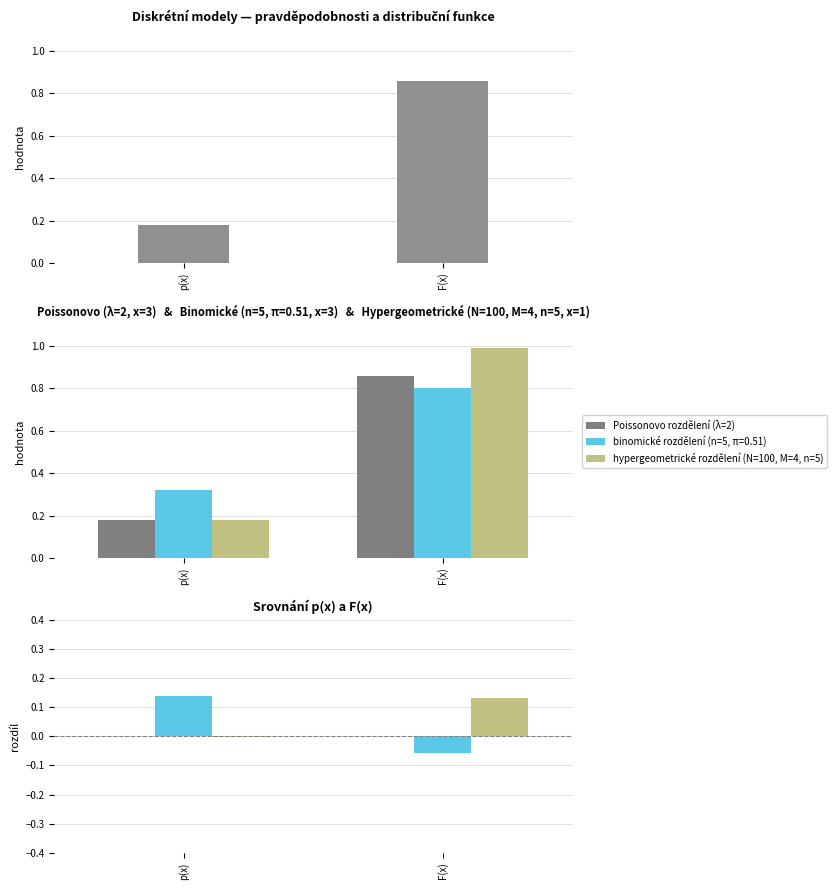

What is the highest value of the Poissonovo rozdělení (λ=2) series?

0.9